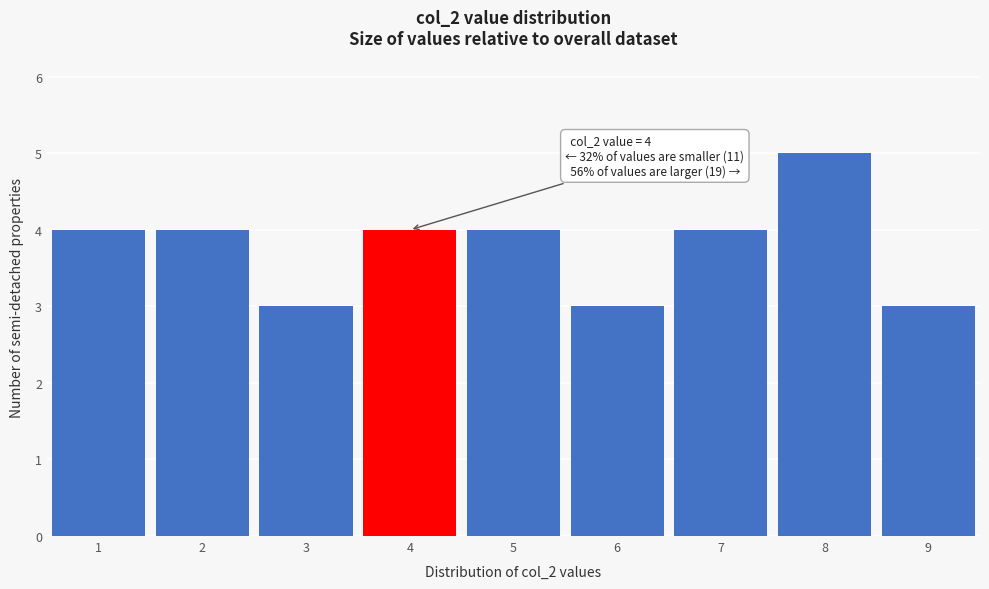

Which range on the x-axis has the tallest bar?

7.5 to 8.5